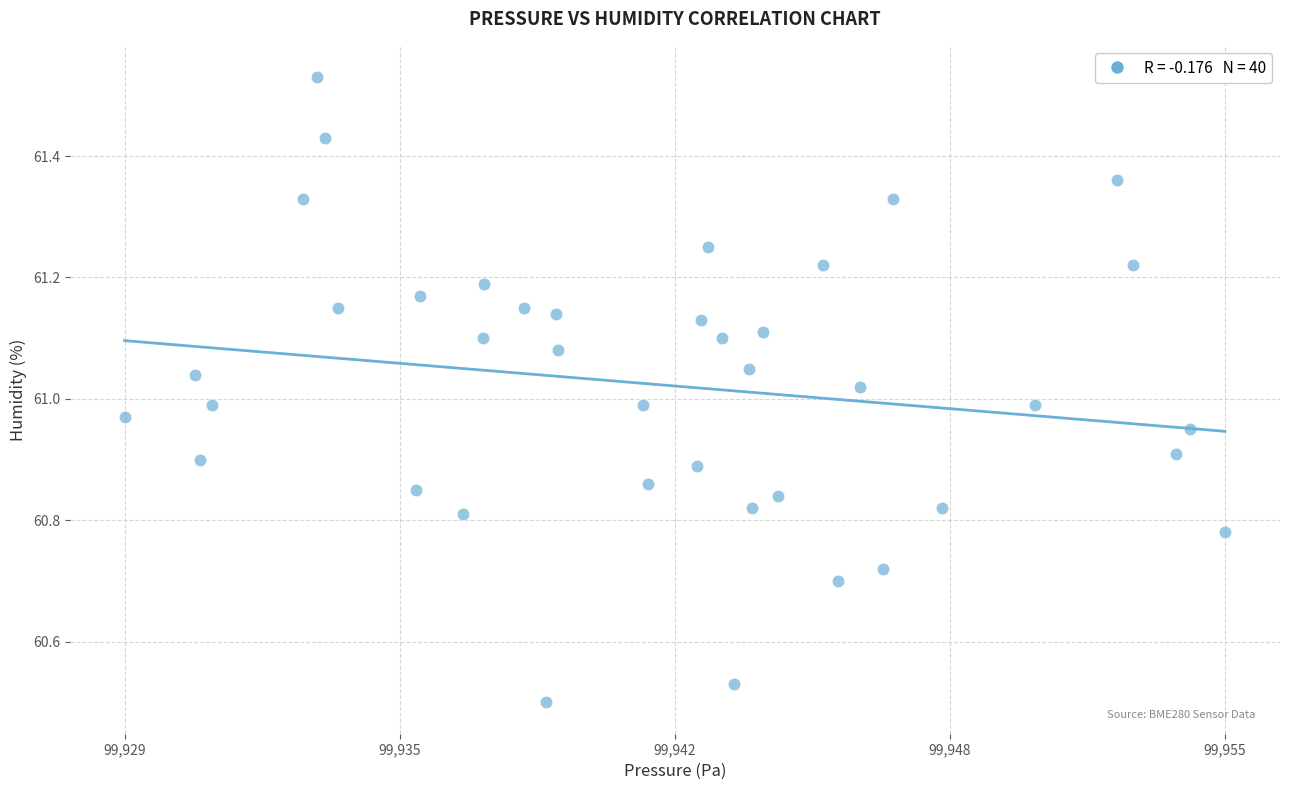

What is the range of Y values (max minus min)?

1.0